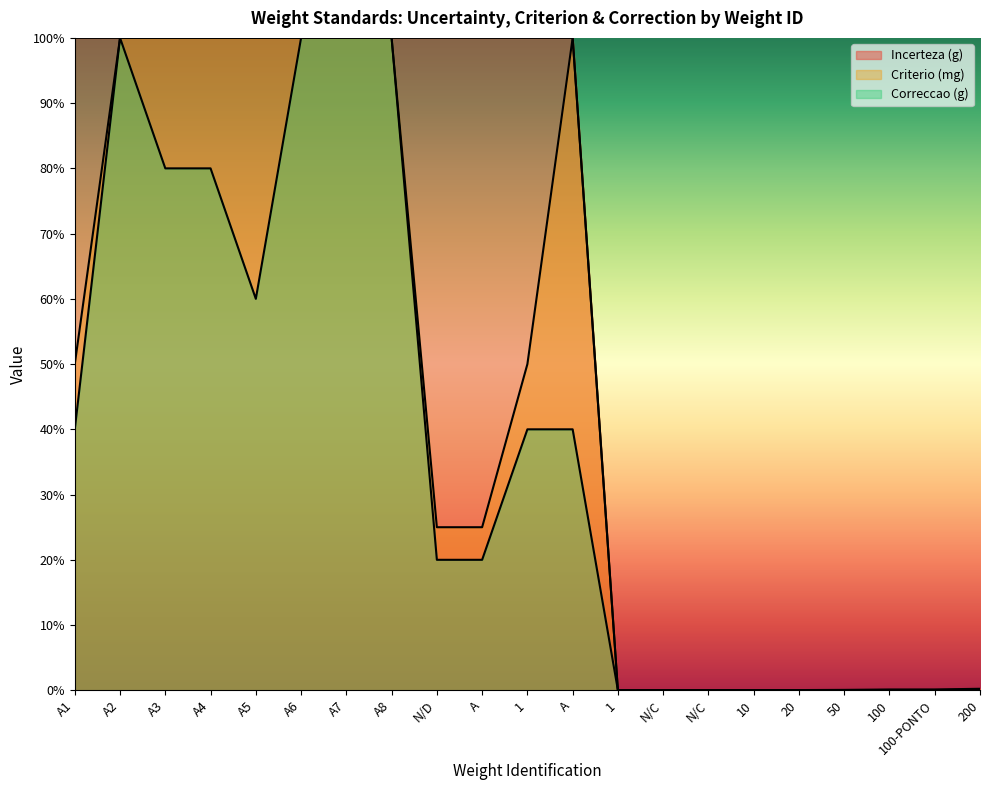

Which series has the widest spread of values?

Incerteza (g)